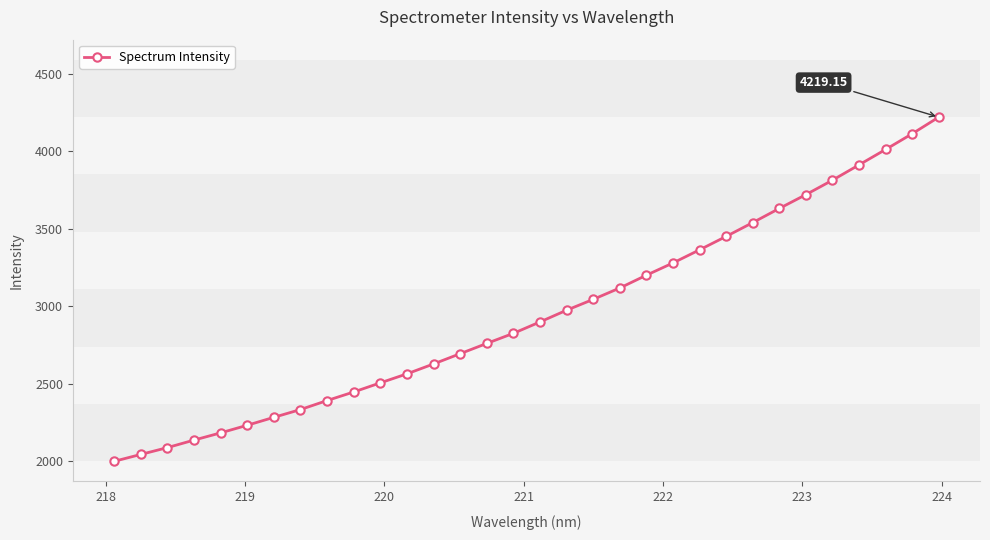

What is the average value?

2950.3